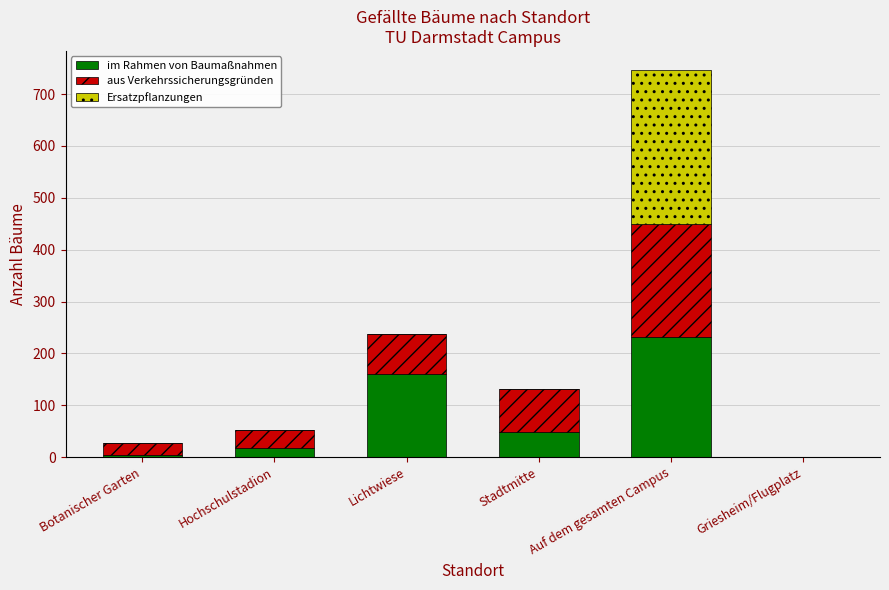

At which label is im Rahmen von Baumaßnahmen closest to 115?

Lichtwiese